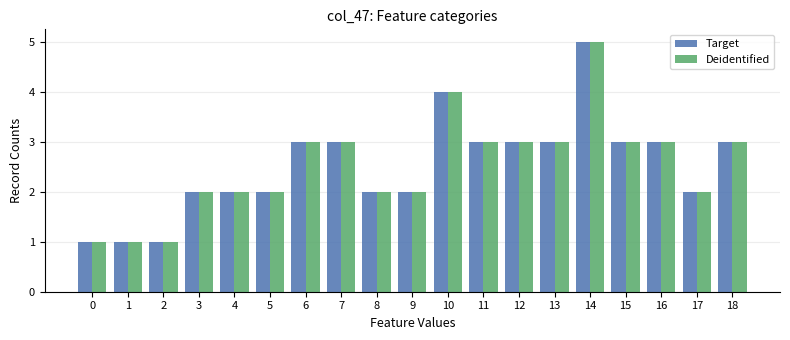

What is the approximate value of Deidentified at 15?

3